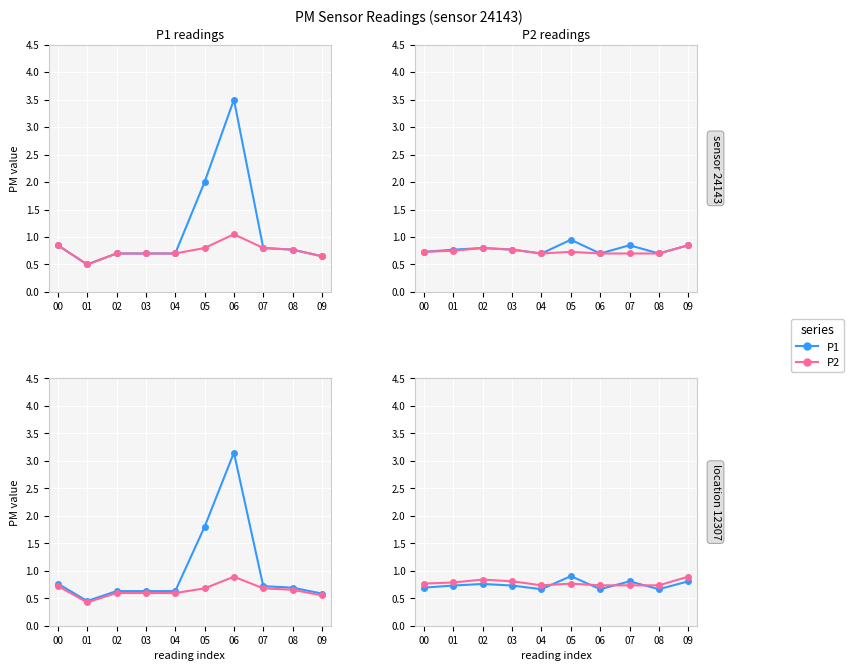

The P1 series shows 0.7 at 06. True or false?

True